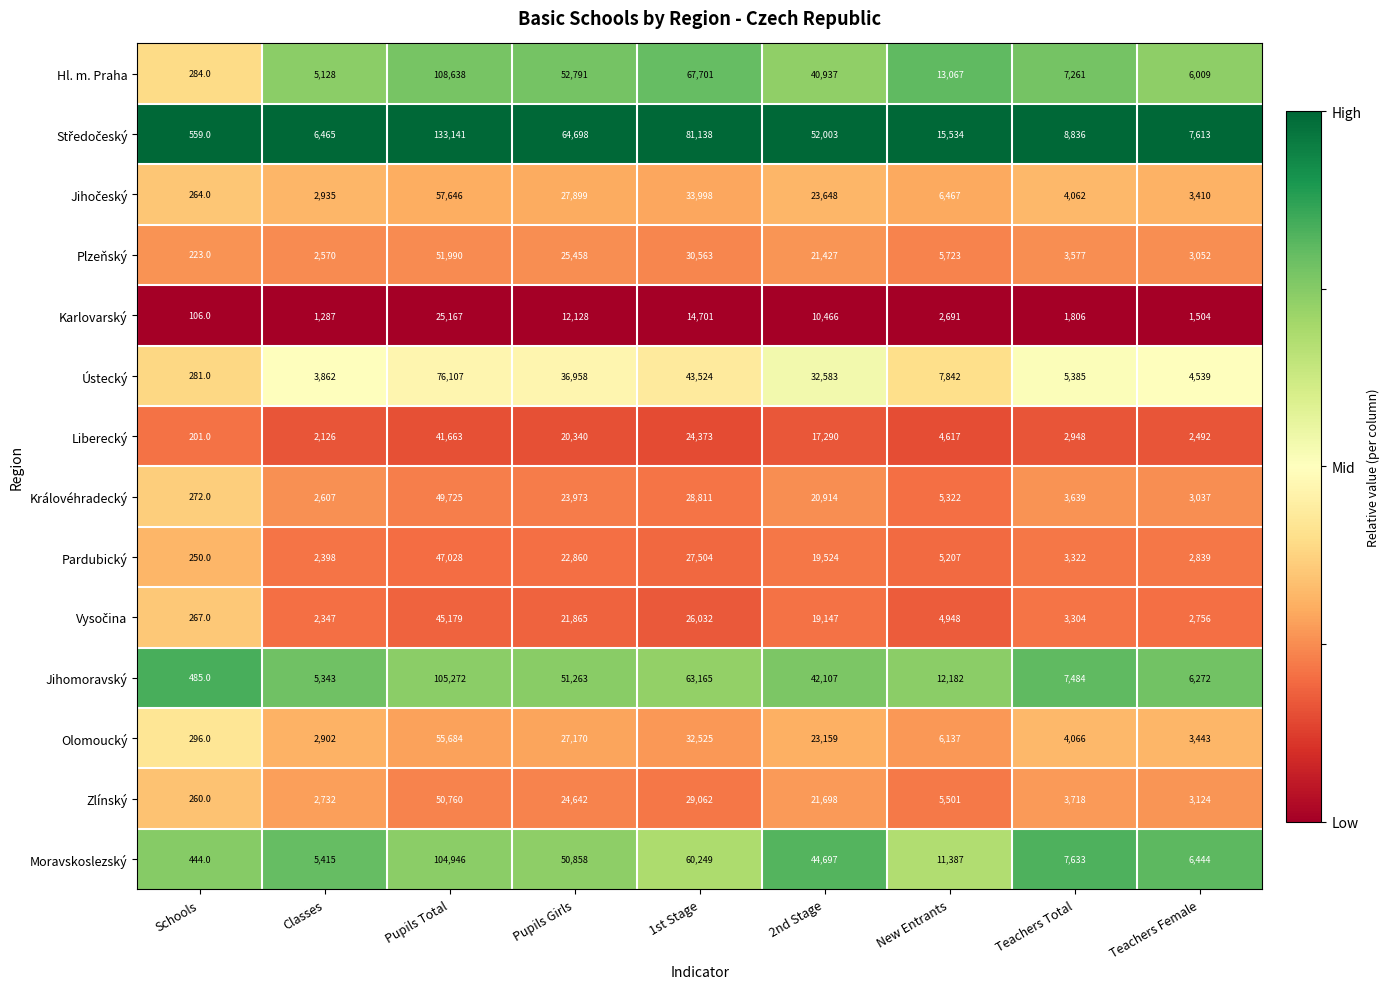

What value does the Hl. m. Praha series have at Teachers Female, to the nearest 10?

6010